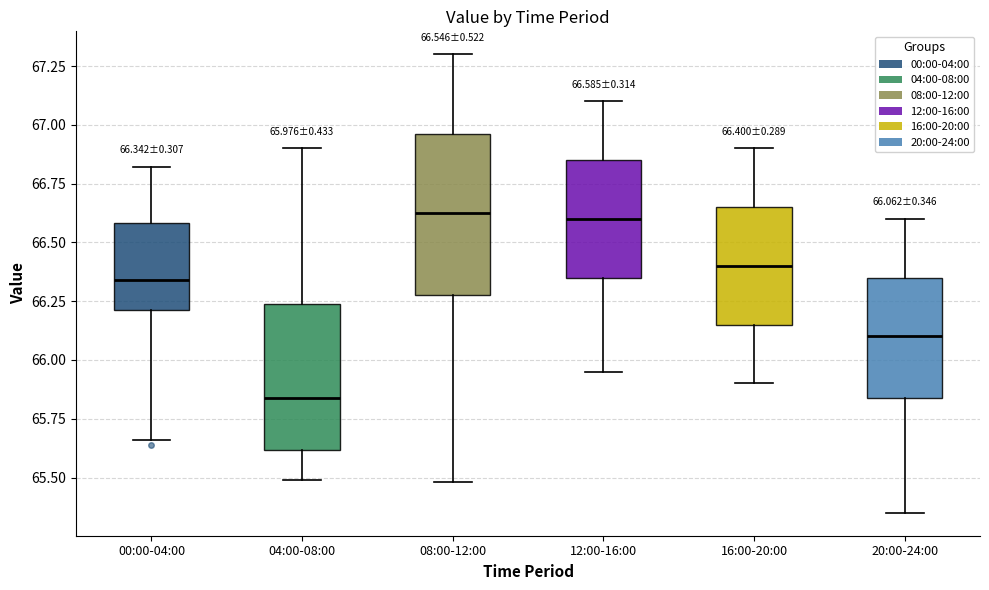

Which box has the lowest median line?

04:00-08:00